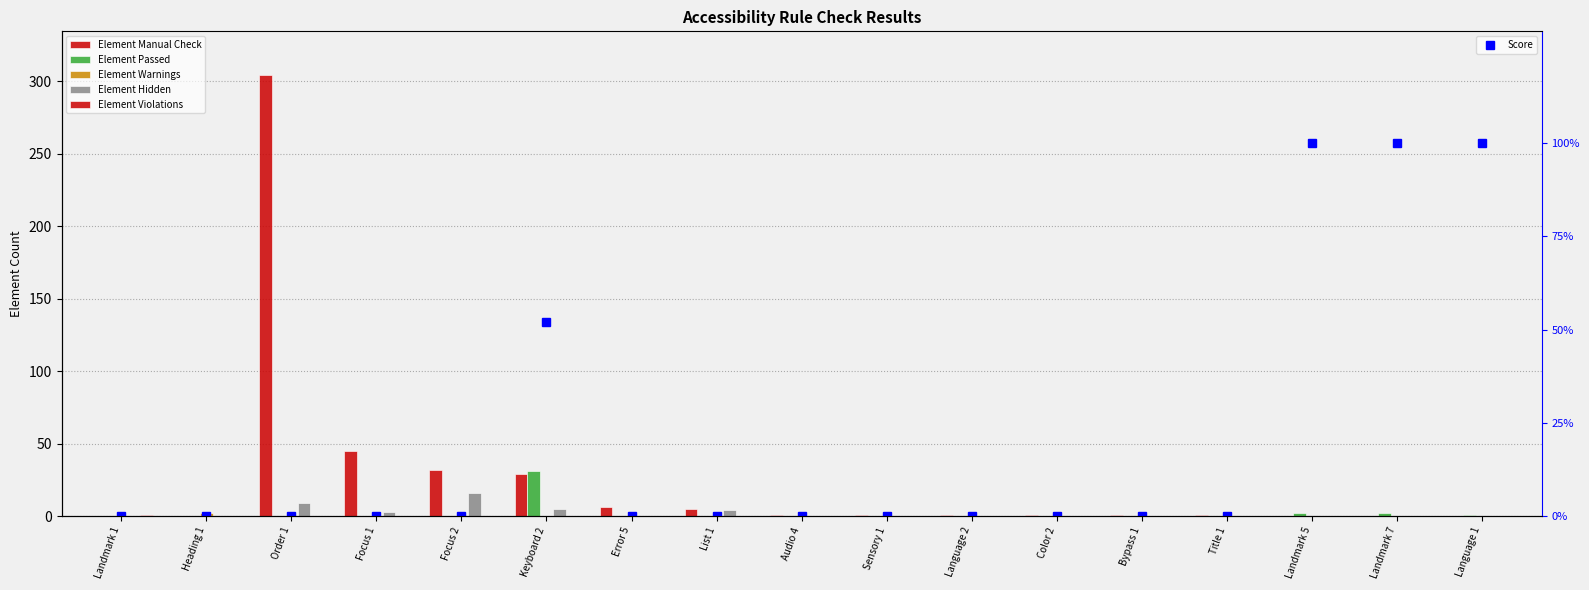

What is the total value across all series at Focus 2?

48